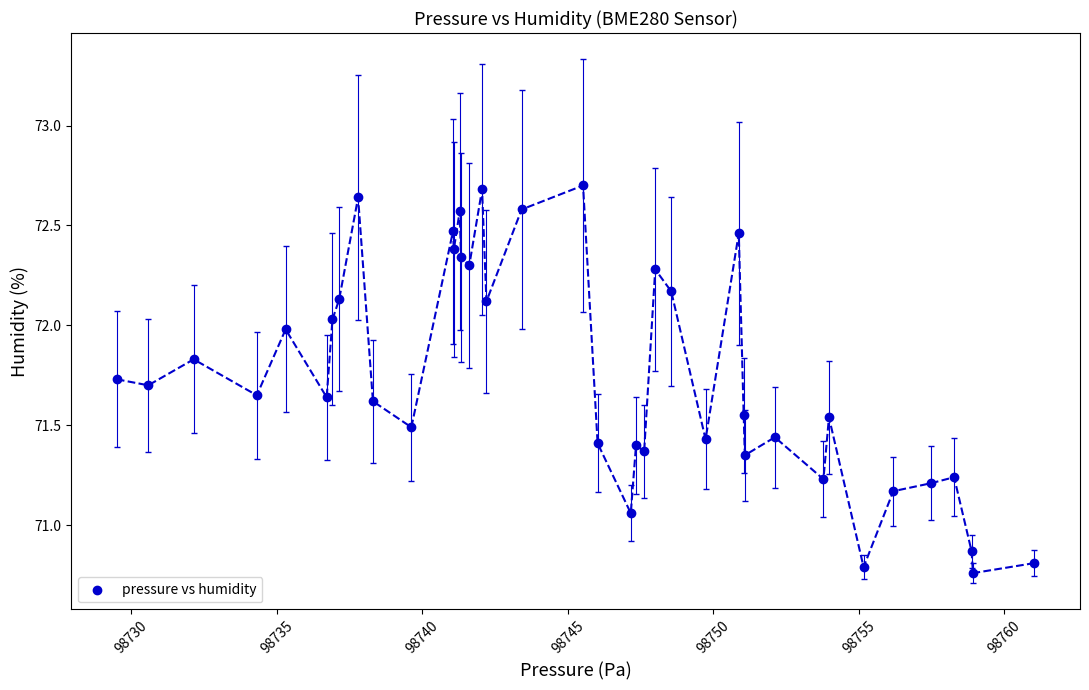

What is the range of X values (max minus min)?

31.5